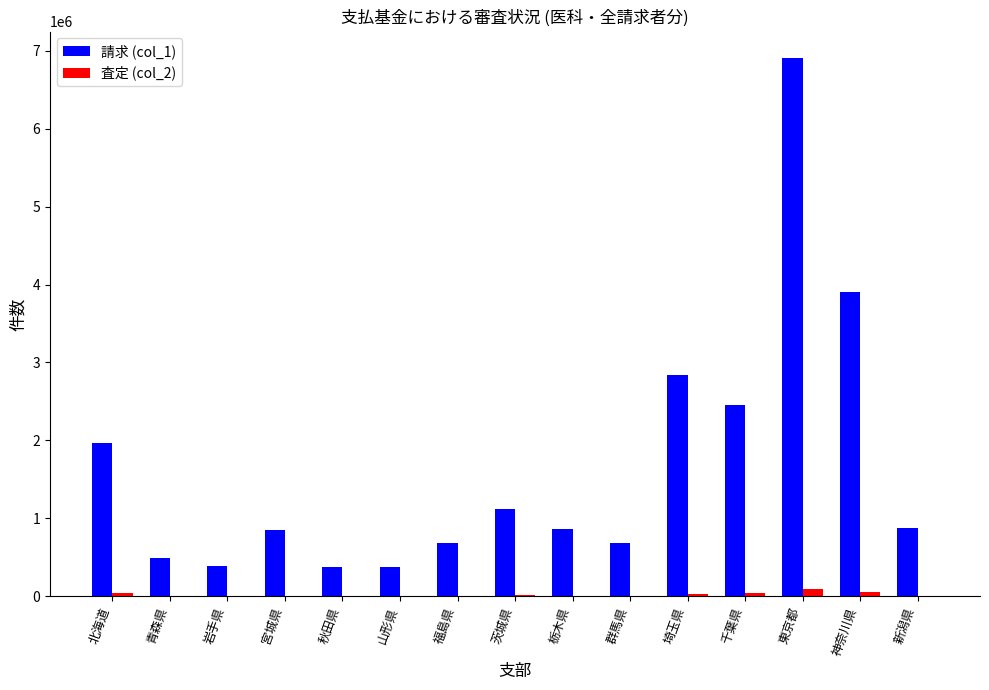

Which series has the largest total across all categories?

請求 (col_1)